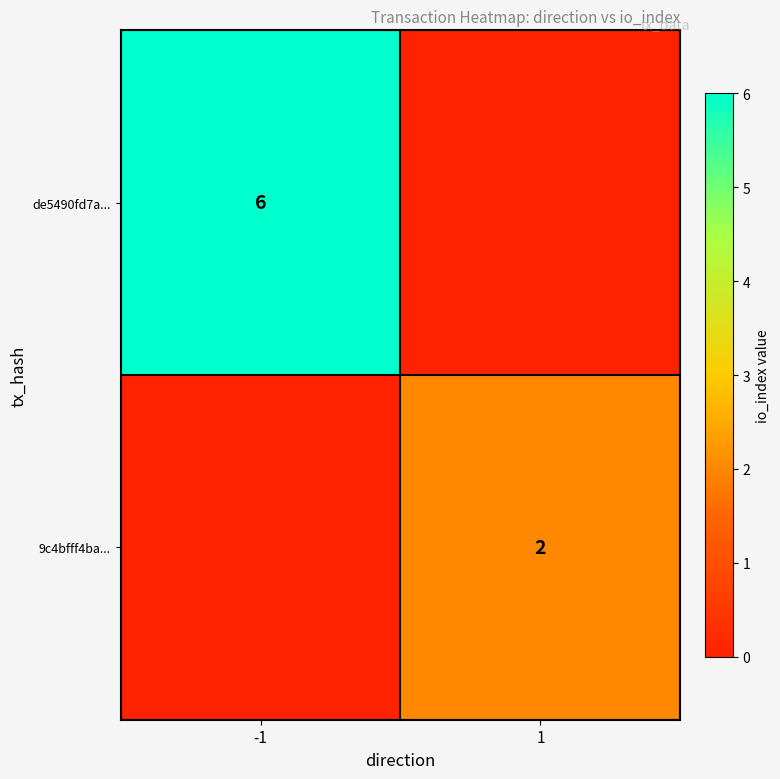

True or false: 9c4bfff4ba... has a value of 2 at 1.

True